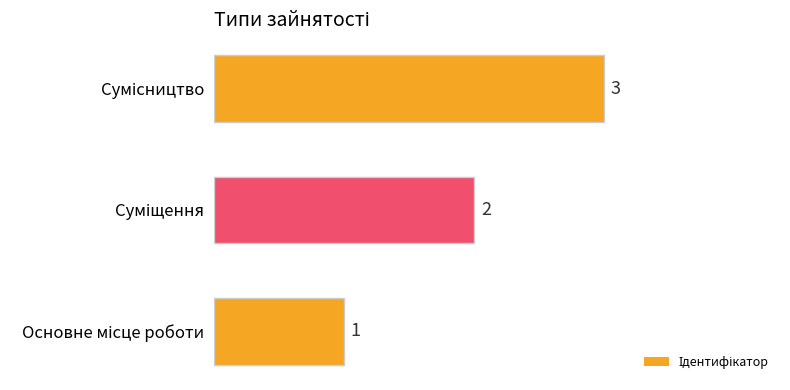

Count the values in the range 1 to 3.

3